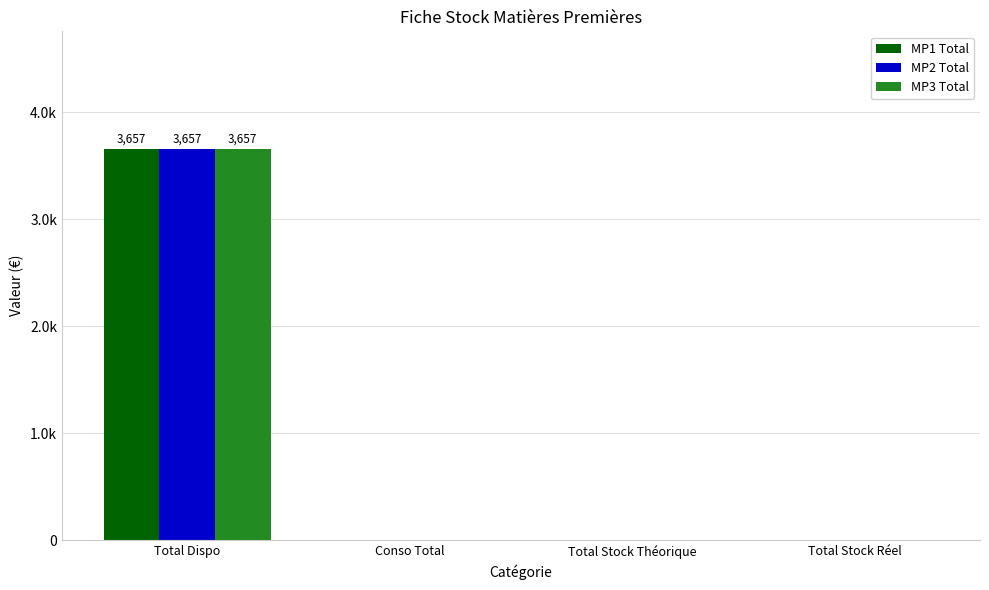

Rank the categories by MP2 Total value from lowest to highest.

Conso Total, Total Stock Théorique, Total Stock Réel, Total Dispo